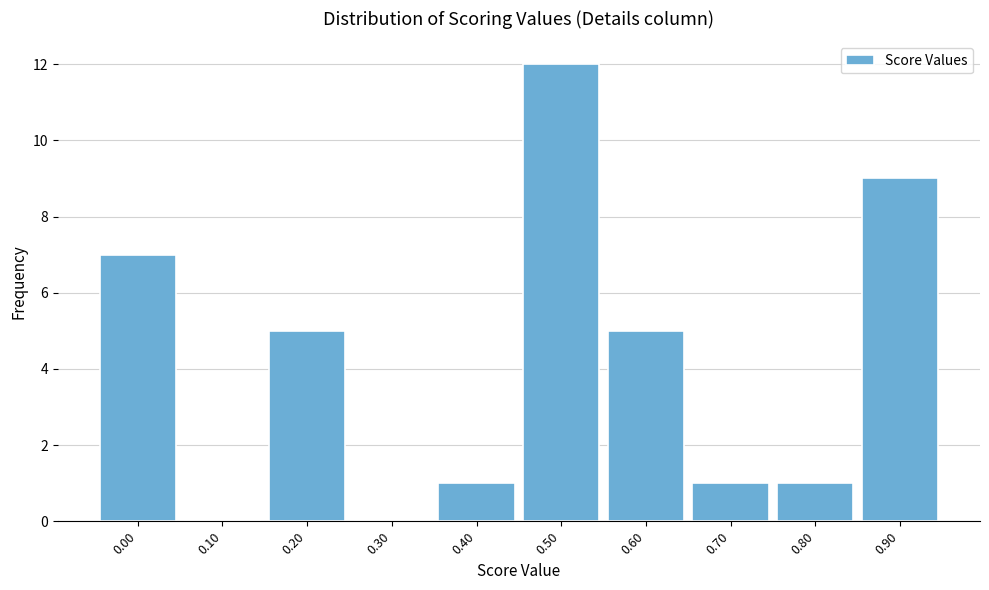

Reading left to right, list all the values displayed in this chart.

0.00=7	0.10=0	0.20=5	0.30=0	0.40=1	0.50=12	0.60=5	0.70=1	0.80=1	0.90=9